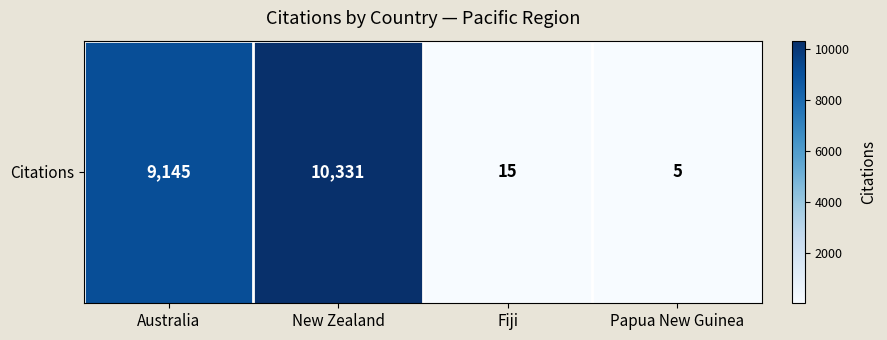

Reading right to left, transcribe all the data shown in this chart.

Papua New Guinea=5	Fiji=15	New Zealand=10331	Australia=9145